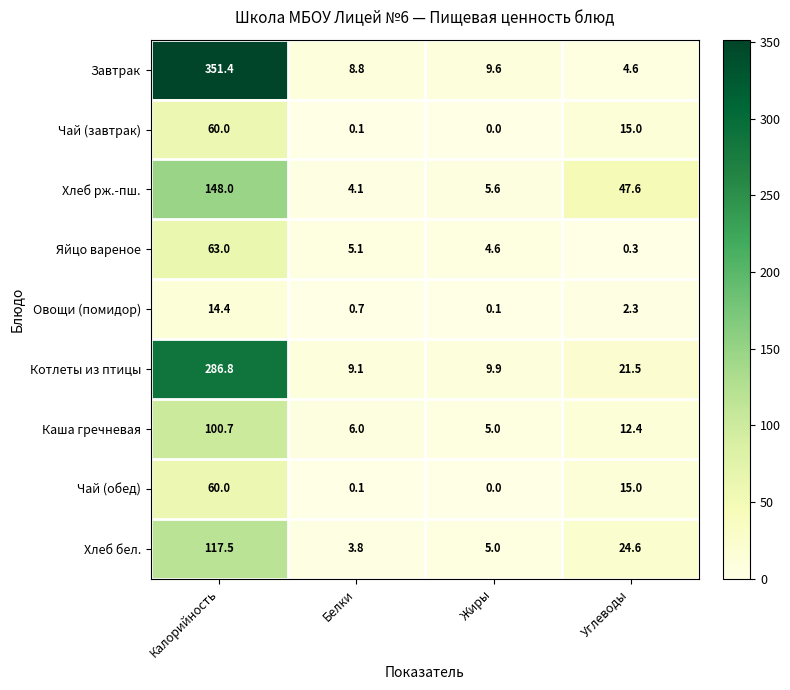

True or false: Чай (обед) has a value of 0.1 at Белки.

True